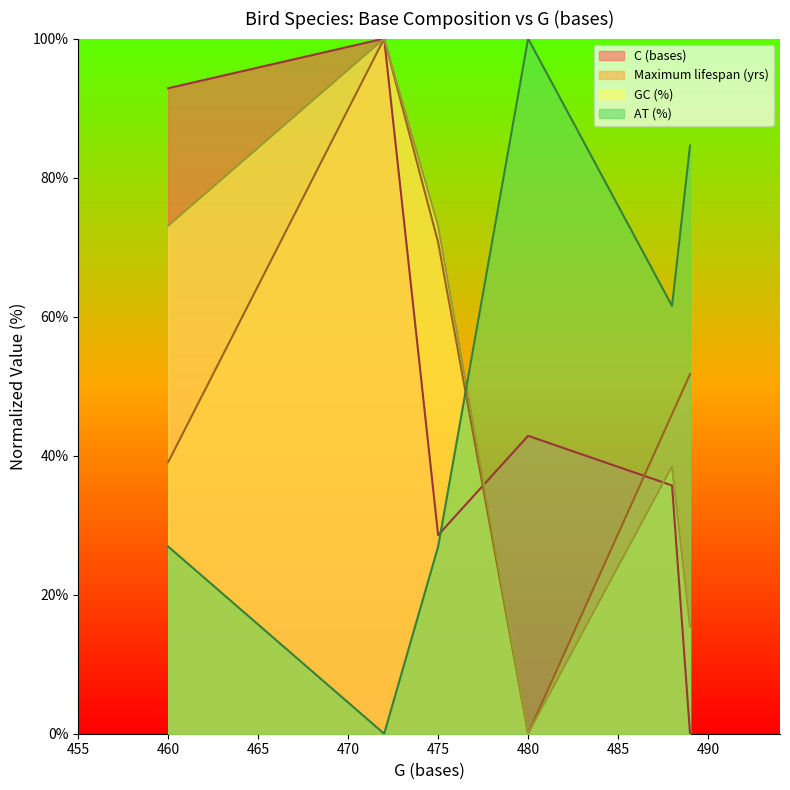

In Maximum lifespan (yrs), how many points are higher than both neighbors (excluding endpoints)?

1